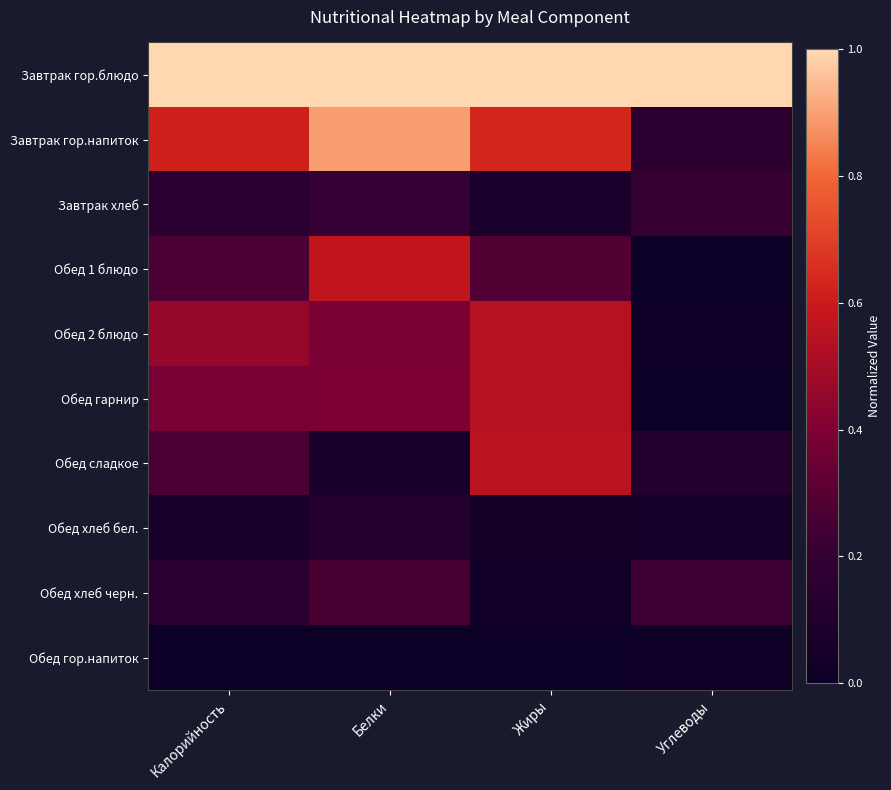

Which series has the largest total across all categories?

Завтрак гор.блюдо